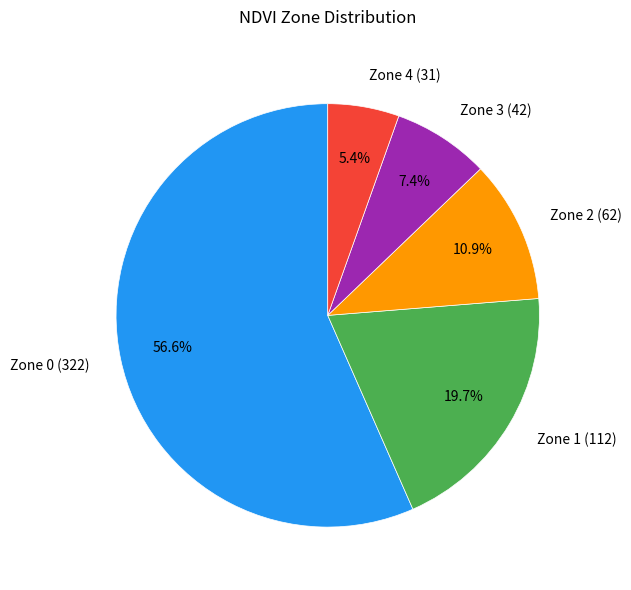

What is the total percentage of Zone 1 and Zone 4?

25.1%